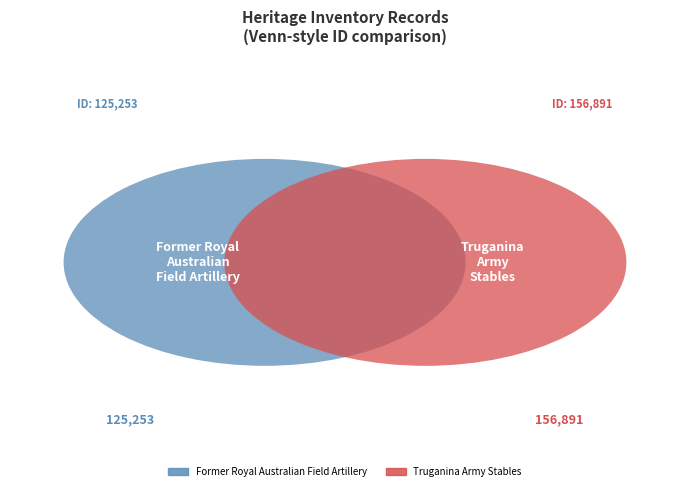

Combined, what portion of the pie is Former Royal Australian Field Artillery and Truganina Army Stables?

100.0%